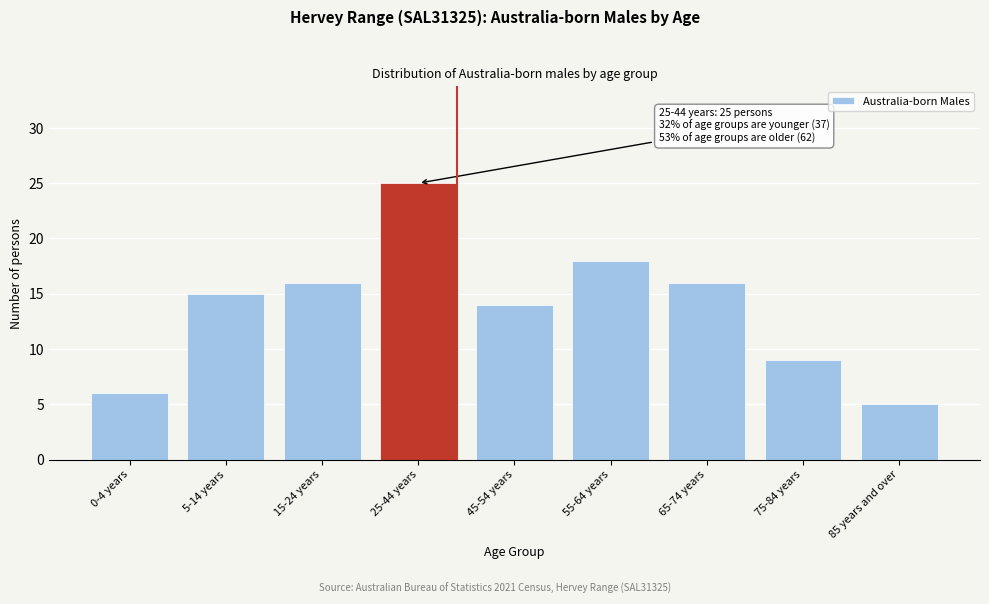

Reading left to right, list all the values displayed in this chart.

6	15	16	25	14	18	16	9	5